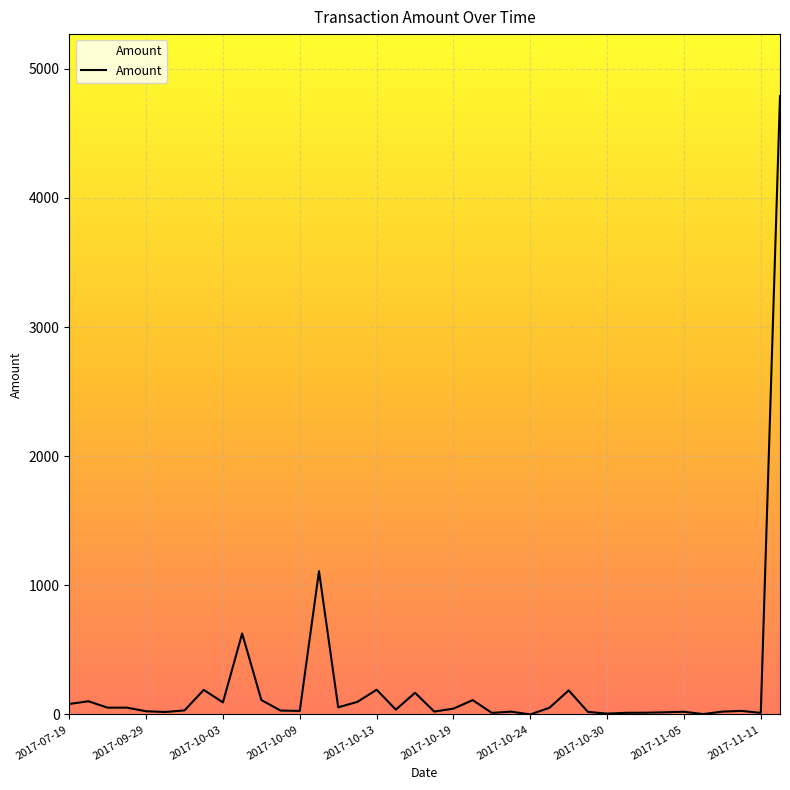

What is the greatest value displayed?

4790.0